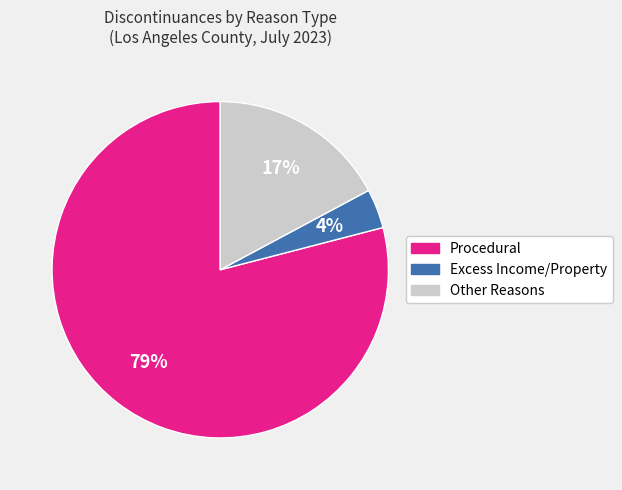

Which slice is the largest?

Procedural